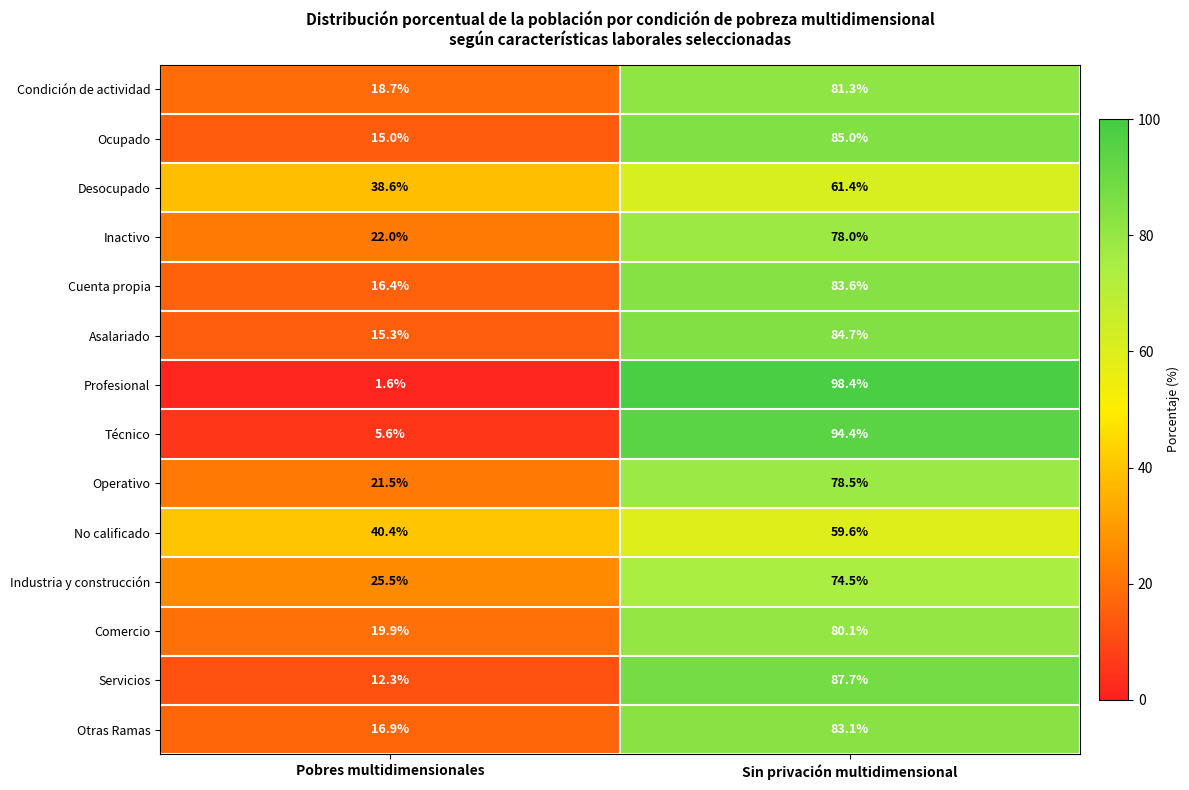

The Operativo series shows 13.6 at Pobres multidimensionales. True or false?

False